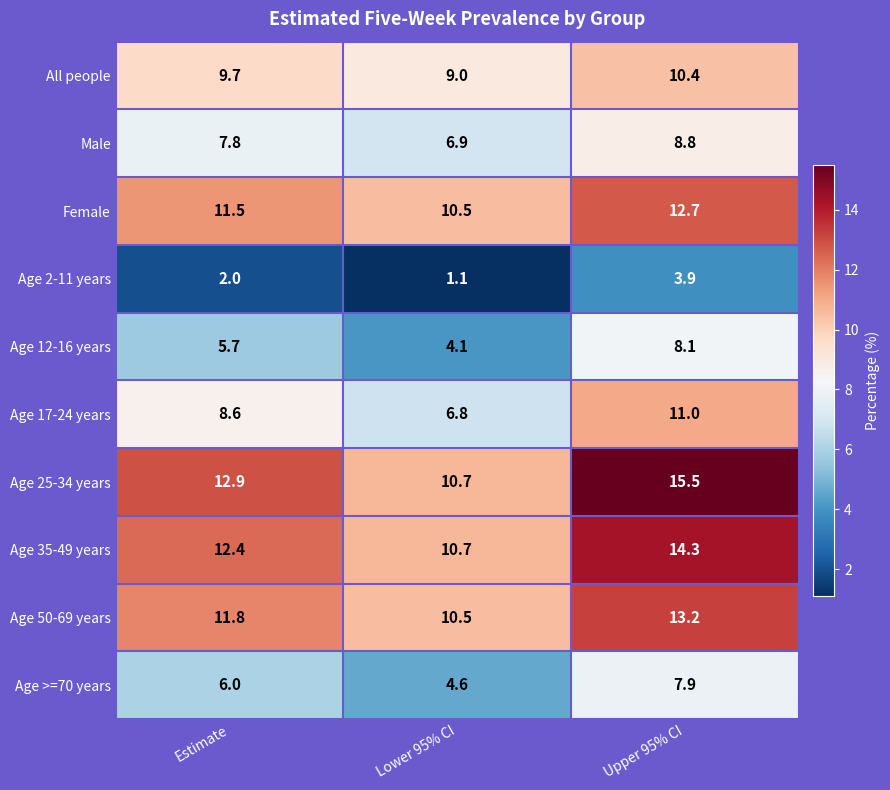

What is the spread (max minus min) of values at Estimate?

10.9